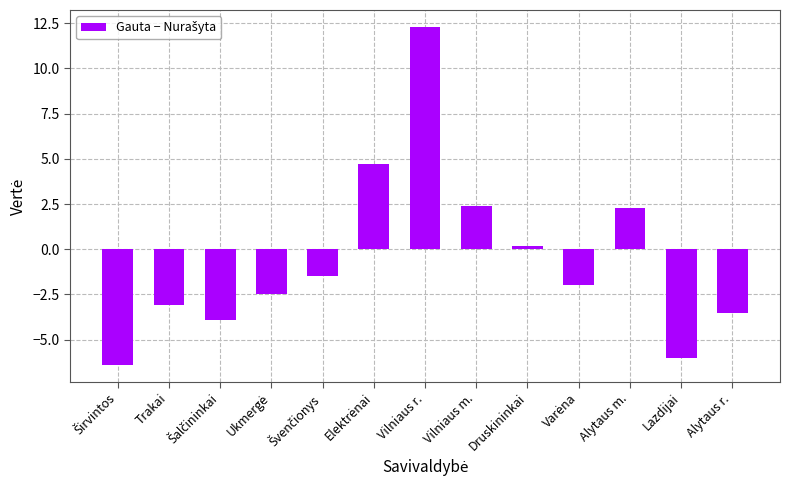

Read the value at Vilniaus r..

12.3